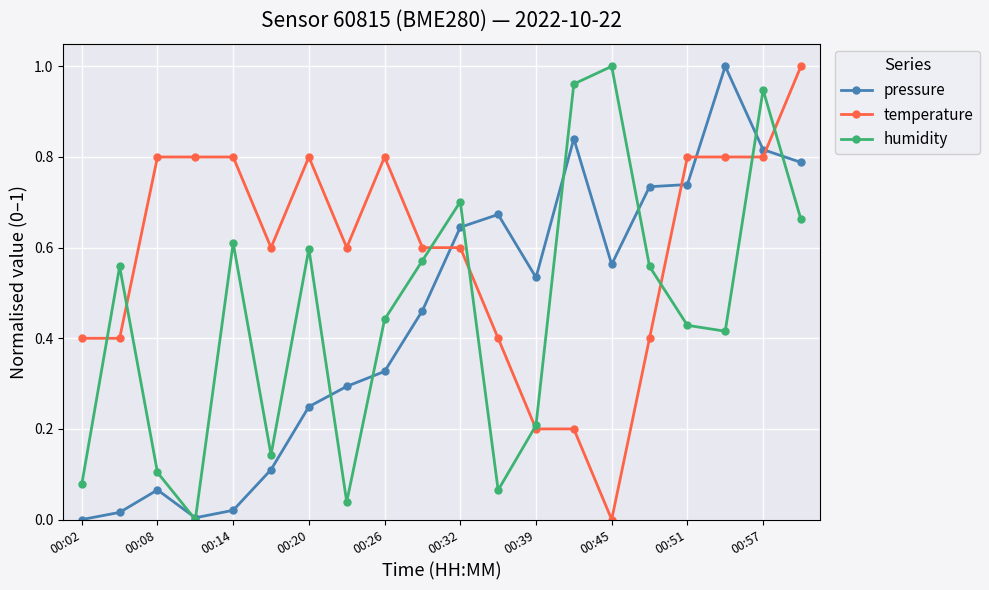

Which series has the largest total across all categories?

temperature